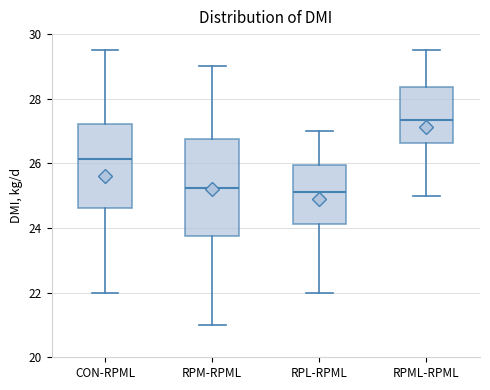

Reading left to right, read every box against the y-axis: the position of its median line, the range the box covers, and the ends of its whiskers. The values are not printed on the chart, so give them approximately, as read against the axis.

CON-RPML: median 26.2, box 24.6 to 27.2, whiskers 22.0 to 29.6
RPM-RPML: median 25.2, box 23.8 to 26.8, whiskers 21.0 to 29.0
RPL-RPML: median 25.2, box 24.2 to 26.0, whiskers 22.0 to 27.0
RPML-RPML: median 27.4, box 26.6 to 28.4, whiskers 25.0 to 29.6